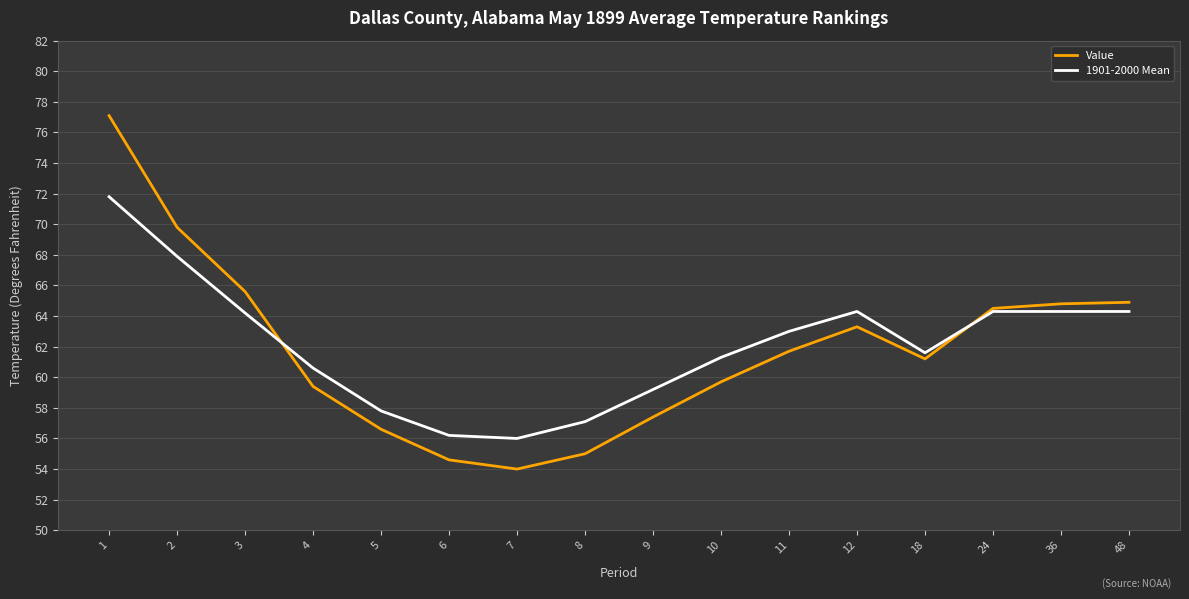

Rank the series at 11 from highest to lowest value.

1901-2000 Mean, Value